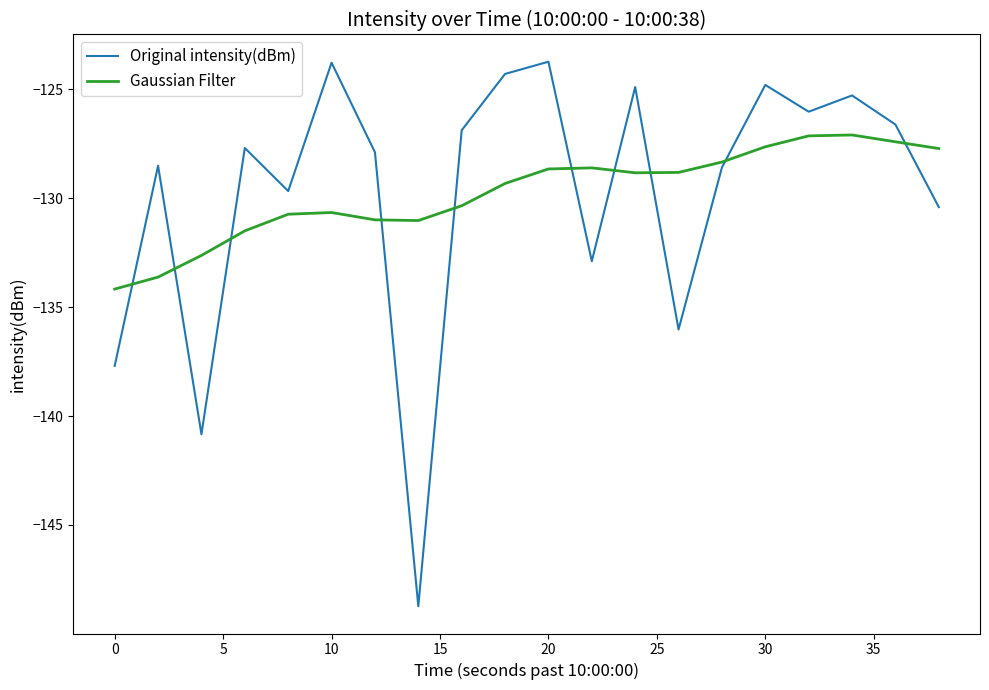

What is the maximum value for Original intensity(dBm)?

-123.7